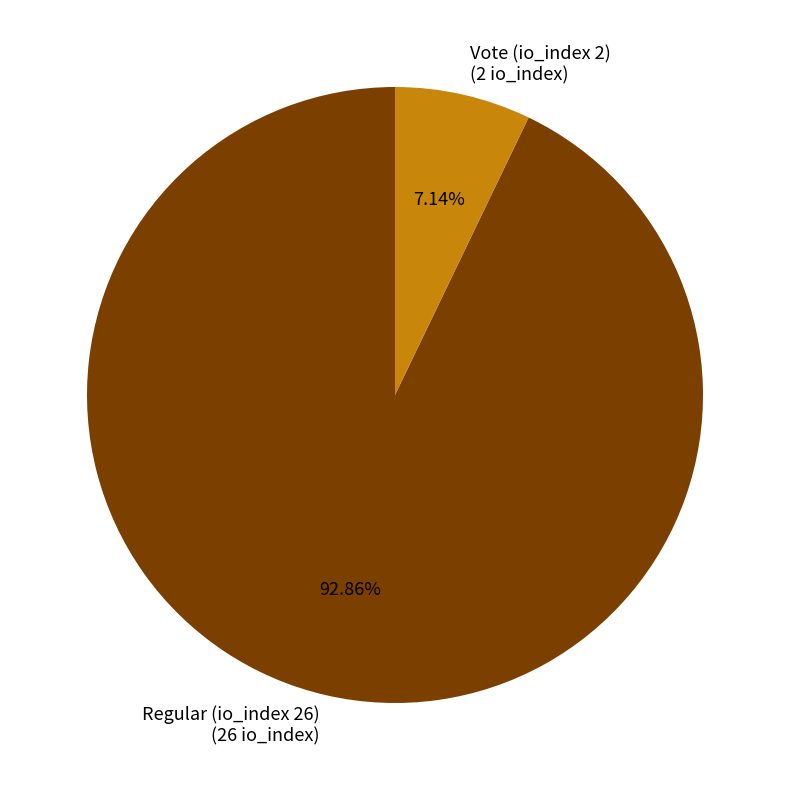

What is the largest slice in the pie chart?

Regular (io_index 26)